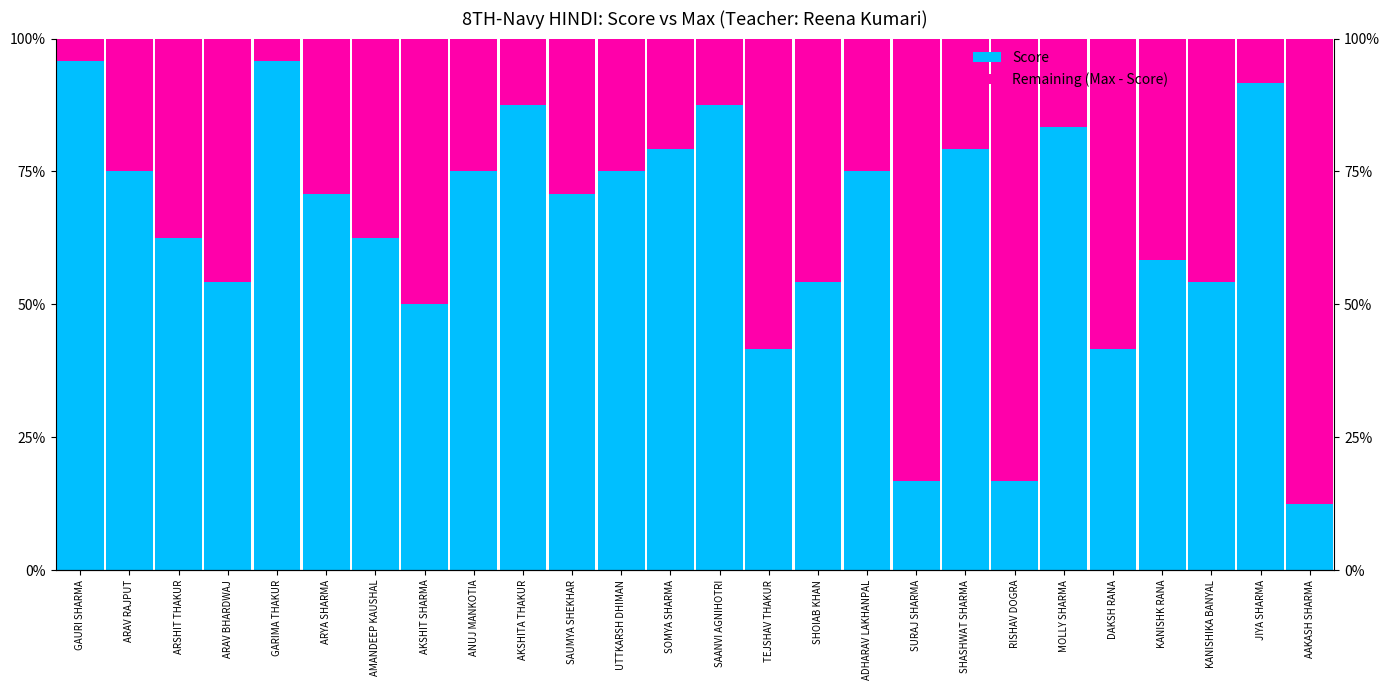

What are all the series names shown in the legend?

Score, Remaining (Max - Score)